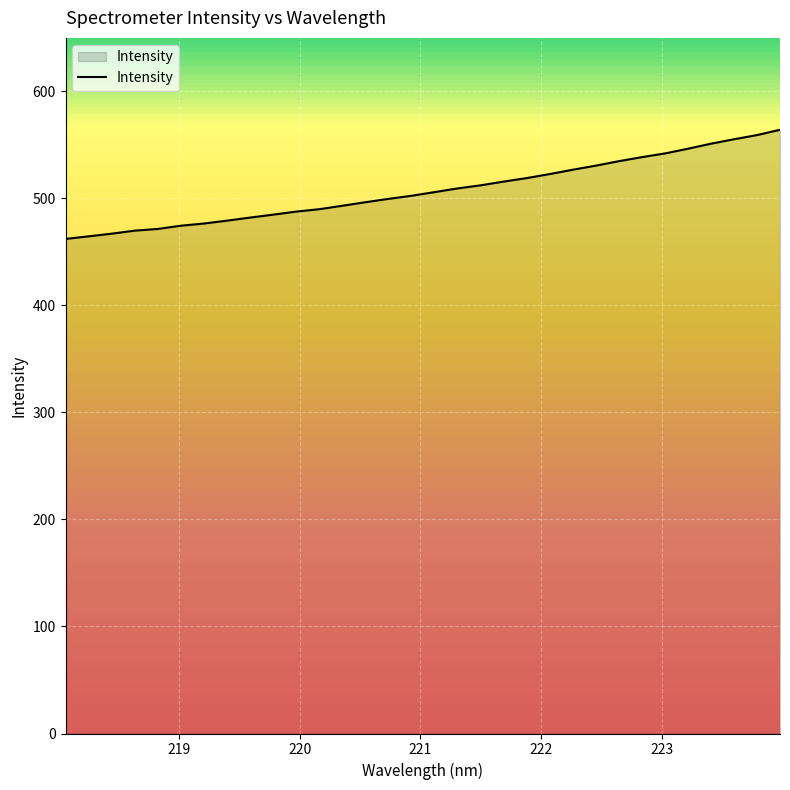

What is the minimum value shown in the chart?

462.1